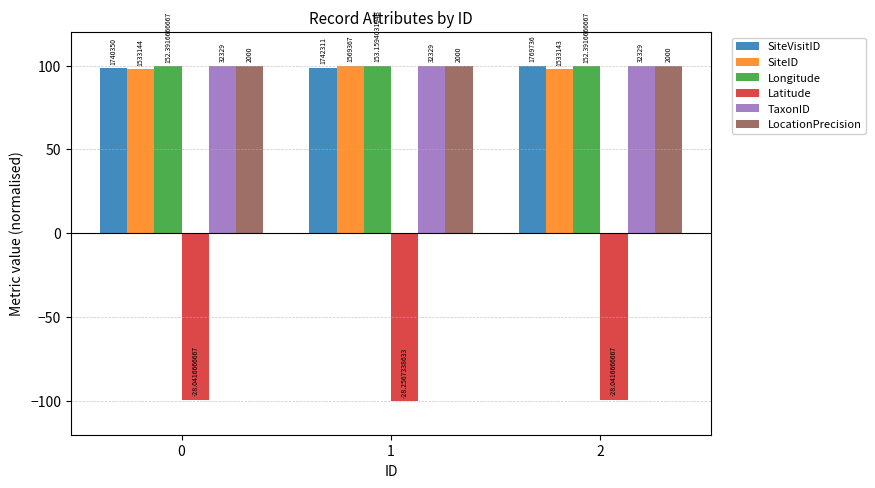

At which category is the sum across all series the highest?

1